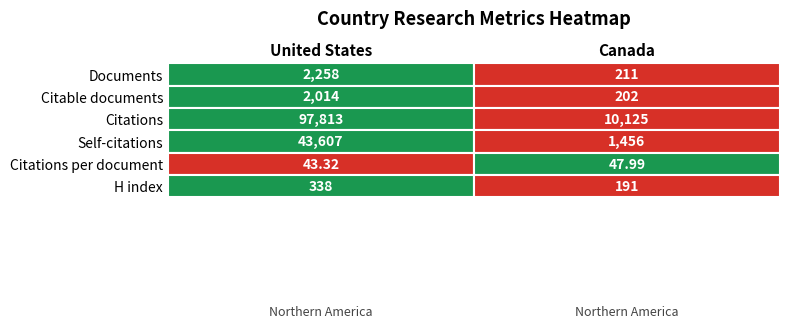

What is the highest value of the Citations per document series?

48.0